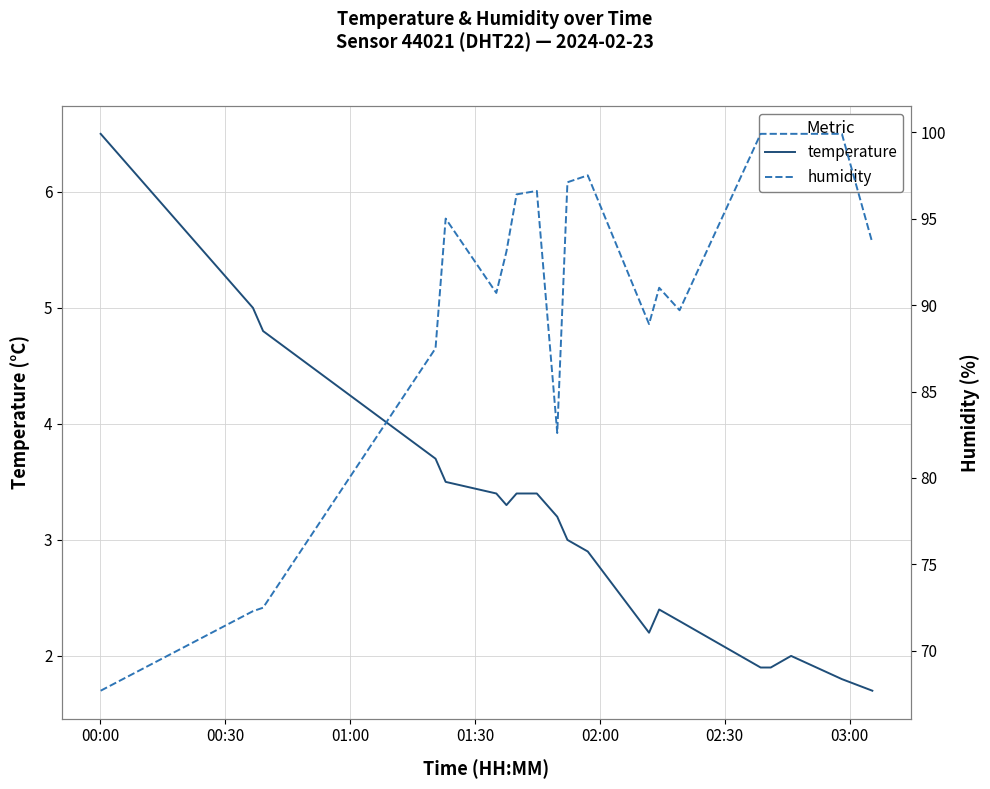

What is the value of the temperature point at the 8th from the left?

3.4